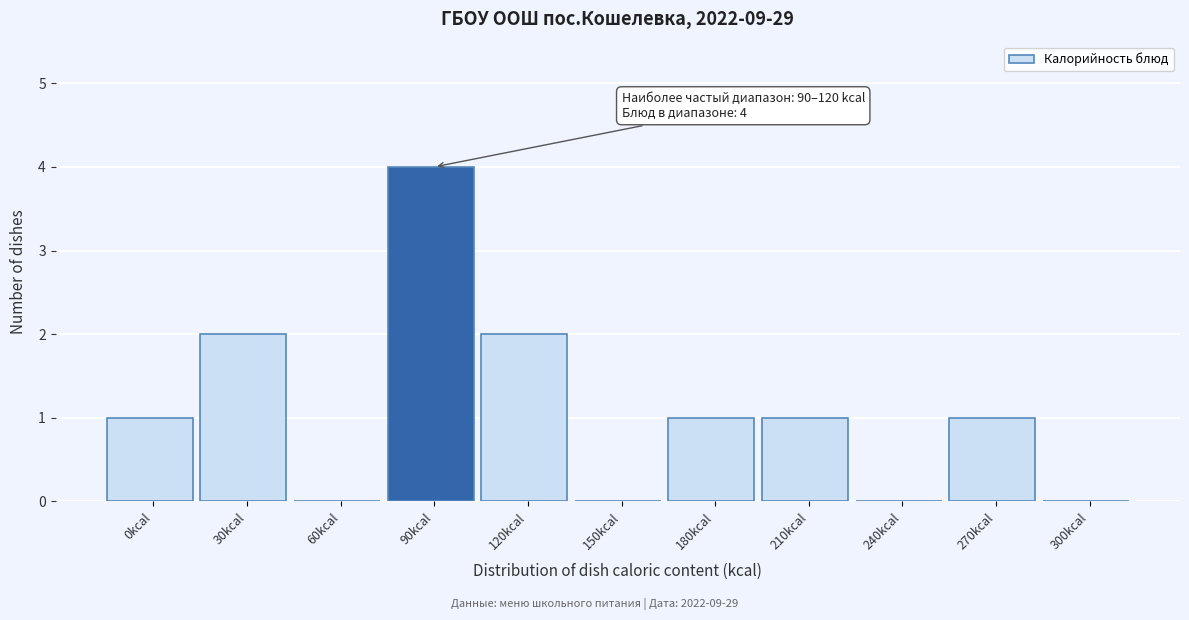

Reading right to left, extract all data points from this chart.

300kcal=0	270kcal=1	240kcal=0	210kcal=1	180kcal=1	150kcal=0	120kcal=2	90kcal=4	60kcal=0	30kcal=2	0kcal=1